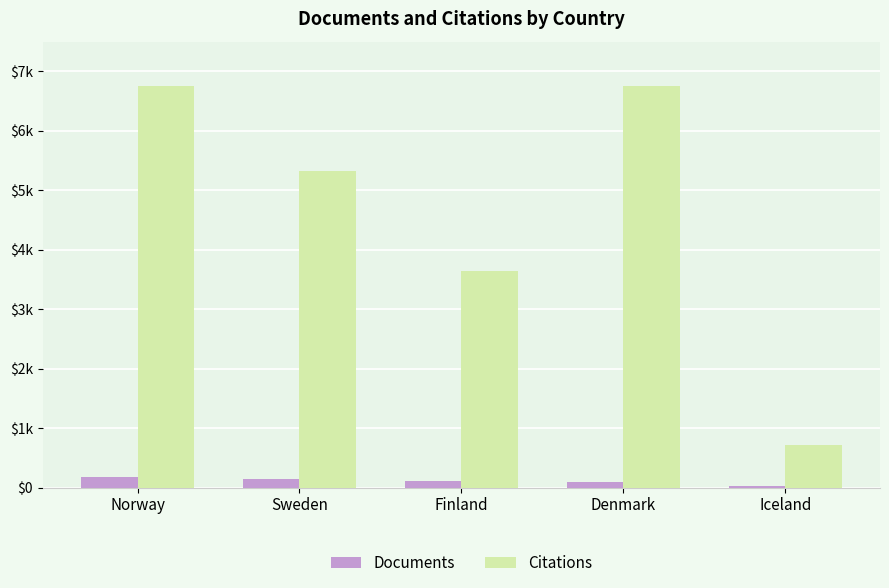

Are the bars horizontal?

No